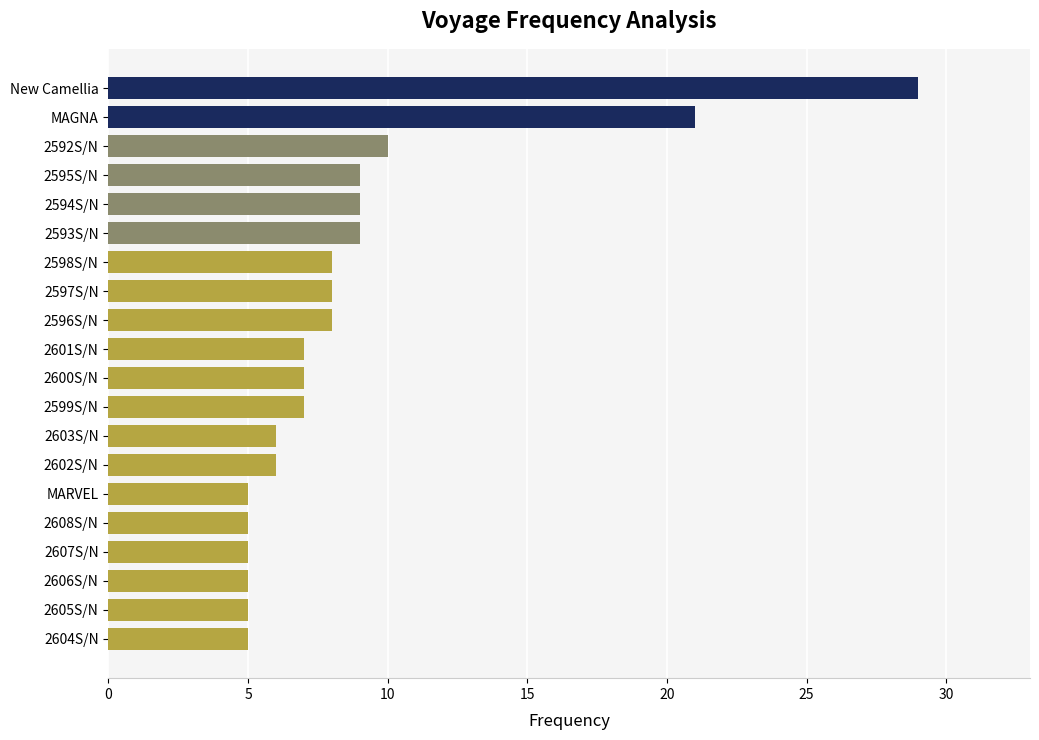

What is the ratio of the value at 2599S/N to the value at 2600S/N?

1.0